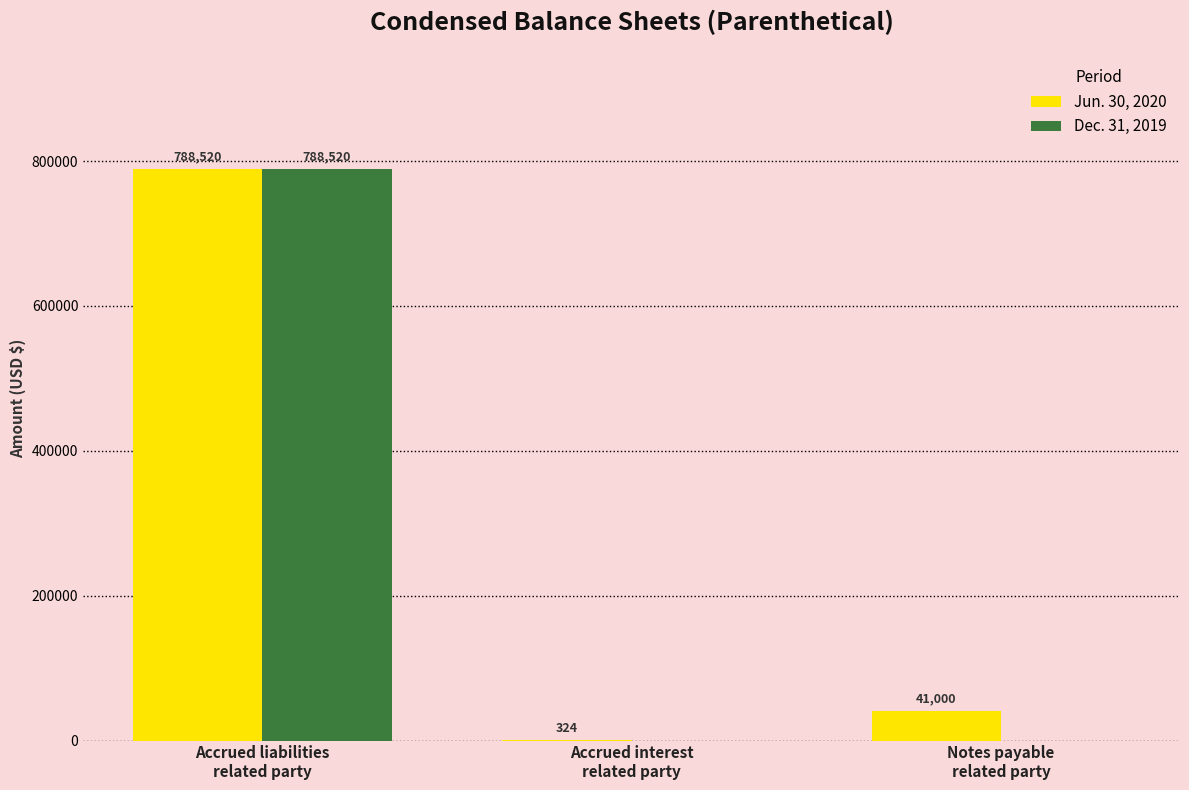

Is the value of Jun. 30, 2020 at Accrued interest
related party greater than the value of Dec. 31, 2019 at Accrued interest
related party?

Yes